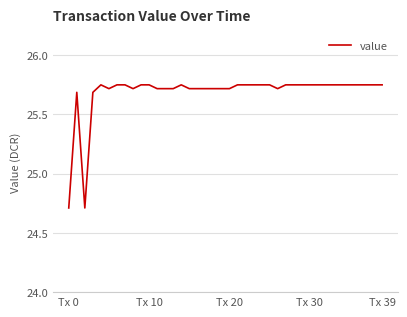

What is the minimum value shown in the chart?

24.7